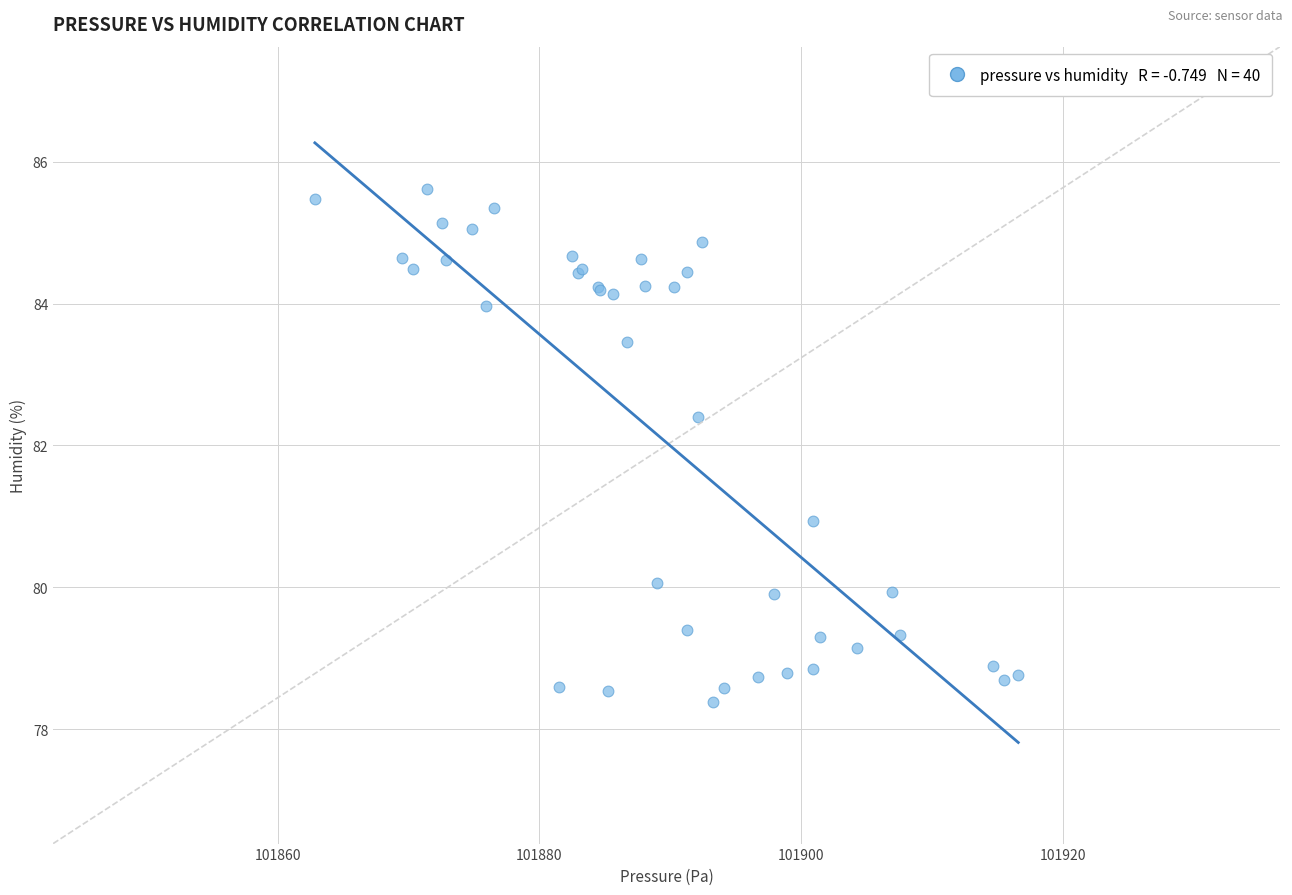

What Y value in the scatter plot is closest to 82?

82.4